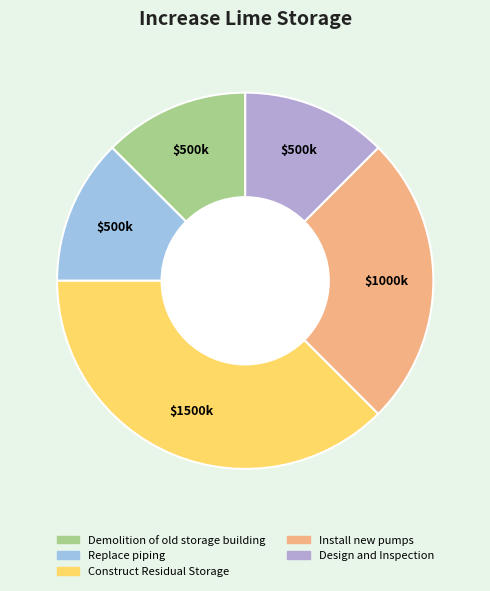

Combined, what portion of the pie is Replace piping and Design and Inspection?

25.0%